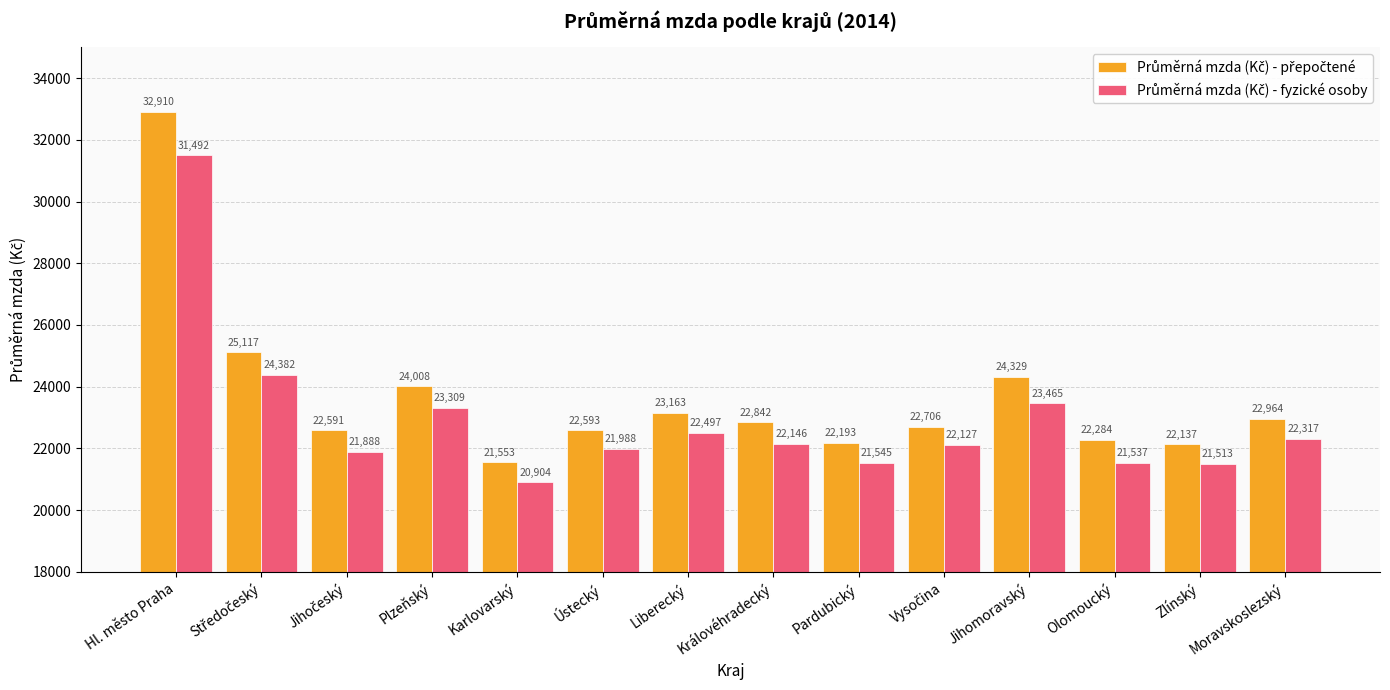

Which category has the lowest value across all series?

Karlovarský